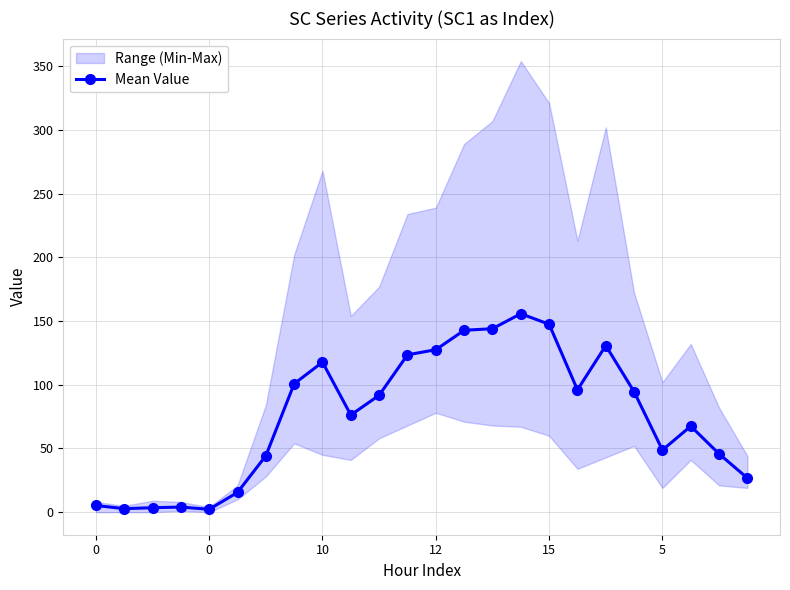

What is the value of the 6th point from the left?

15.5